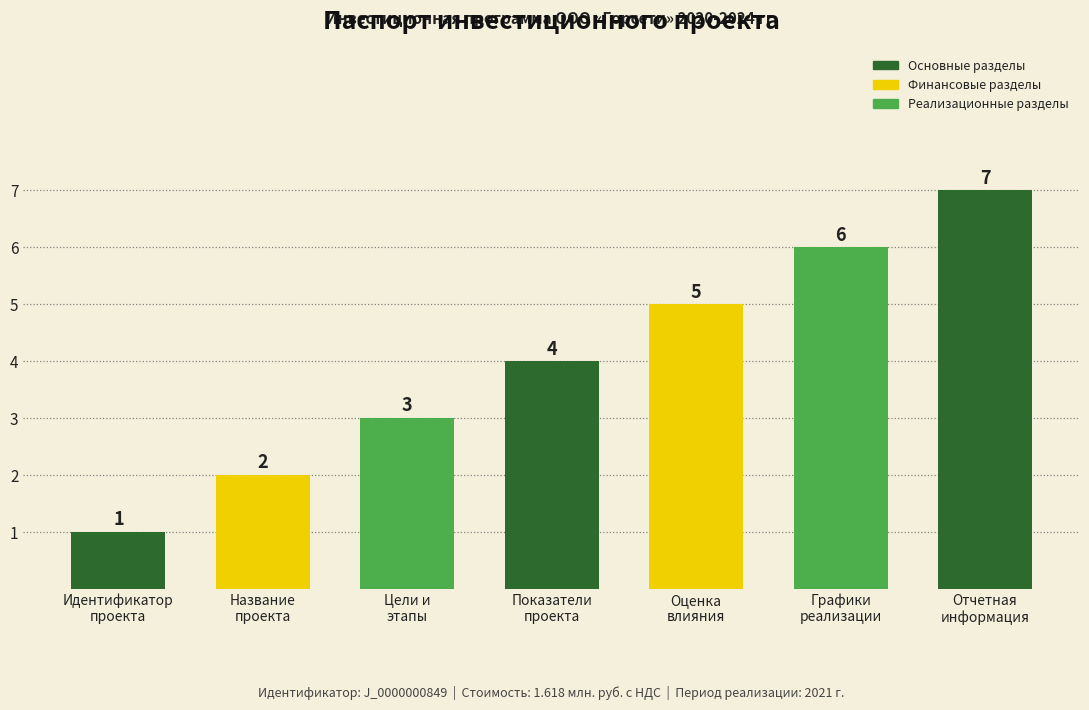

Count the number of data series in this chart.

1